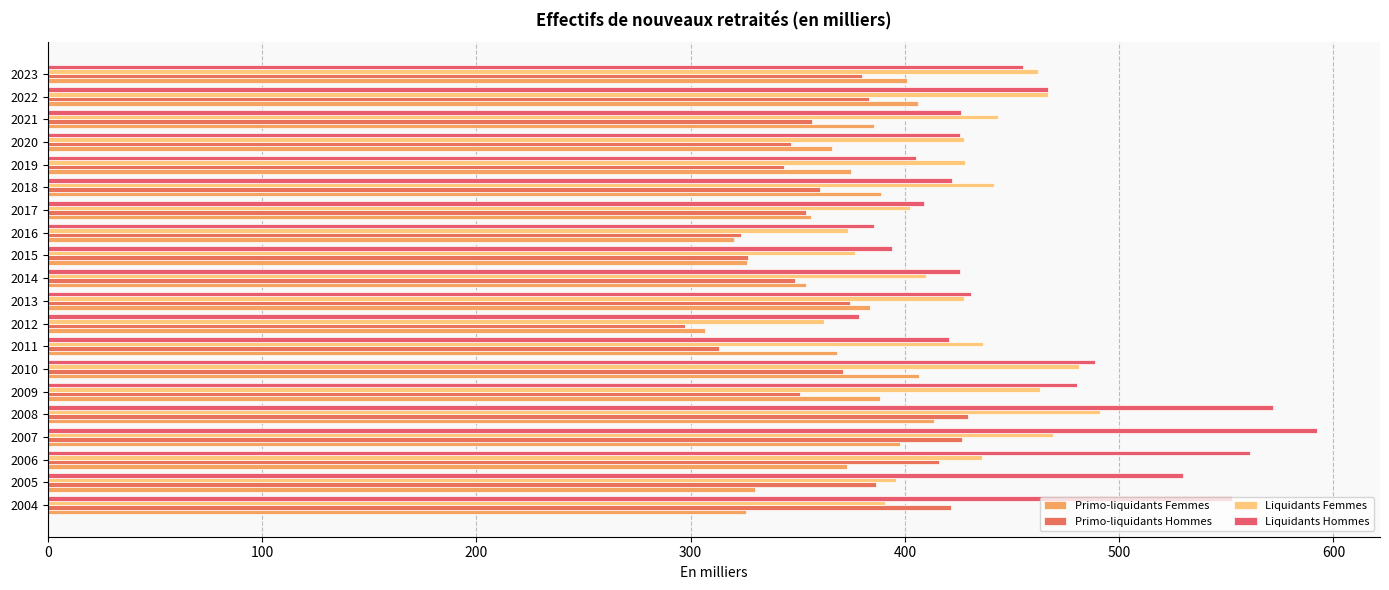

How many data points in Primo-liquidants Femmes are less than 374?

10